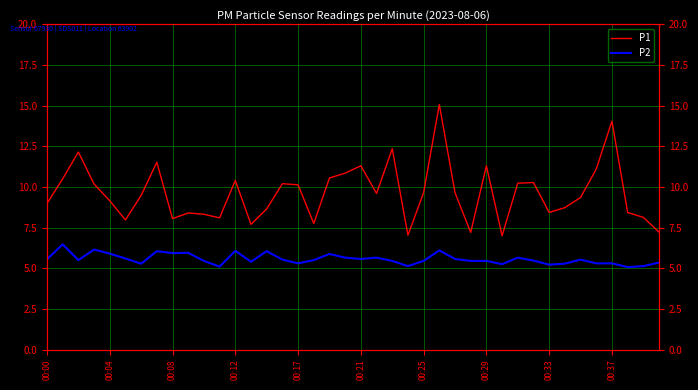

The P1 series shows 10.3 at 31. True or false?

True